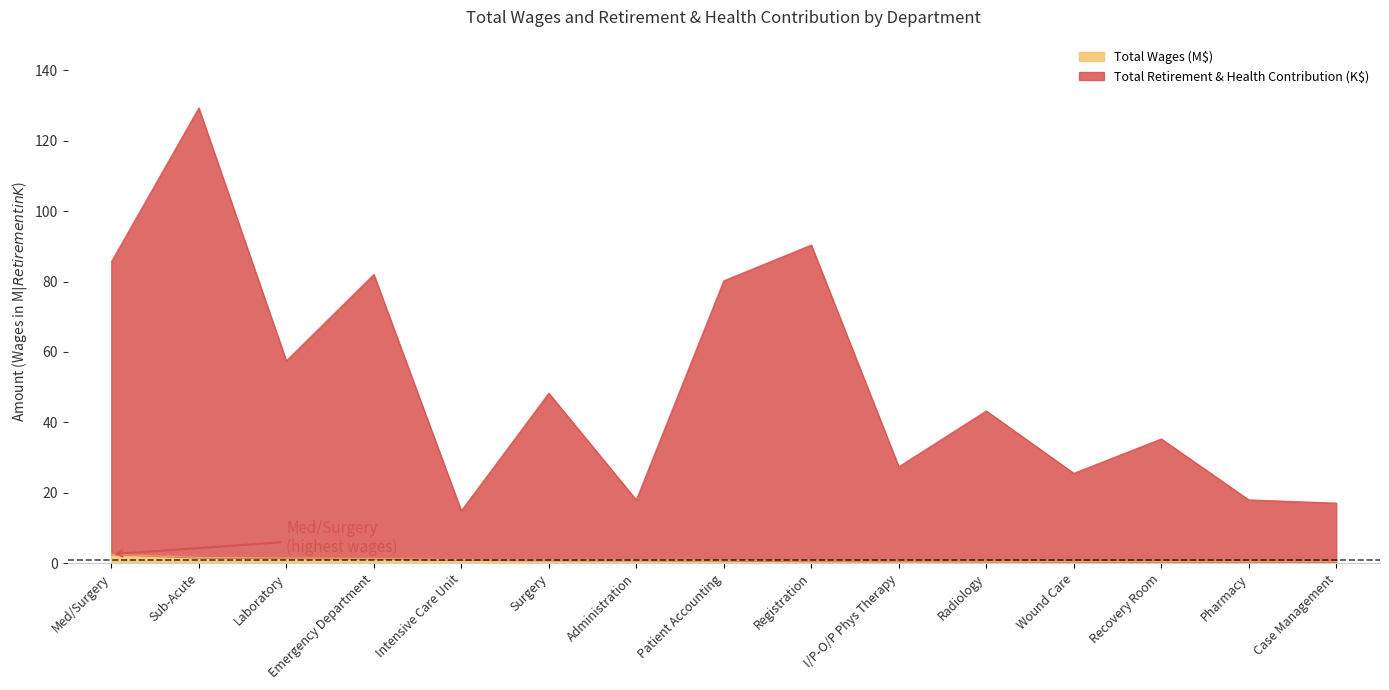

Does the chart display data point markers on the line(s)?

No